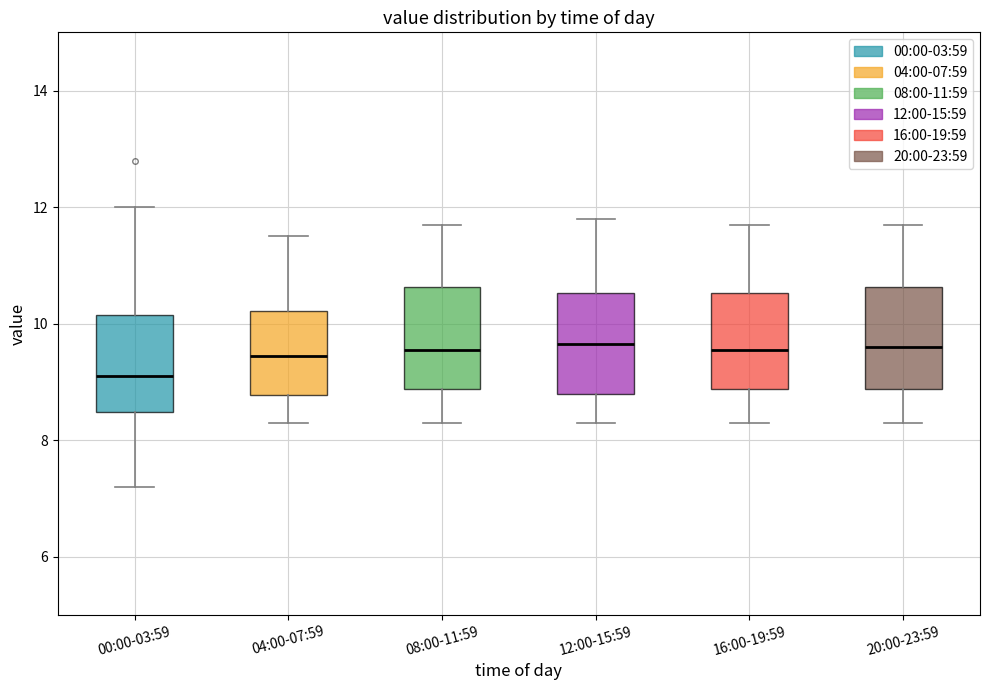

Which box's median line is the lowest?

00:00-03:59